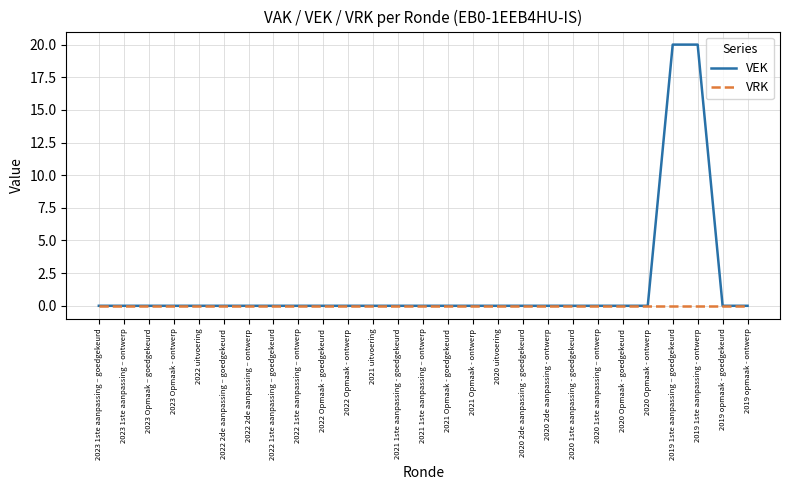

What are all the series names shown in the legend?

VEK, VRK